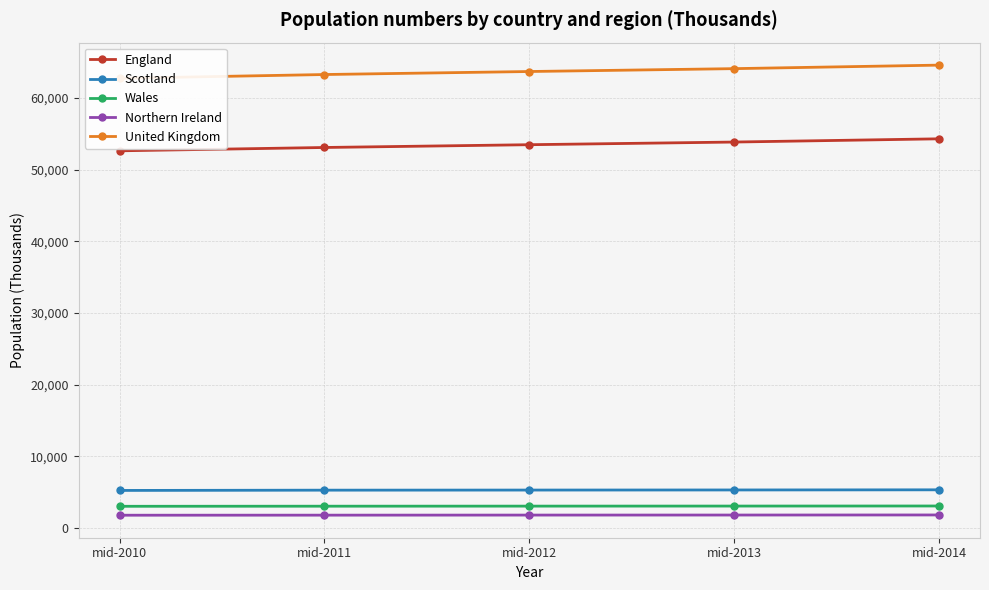

How many distinct data groups are displayed?

5